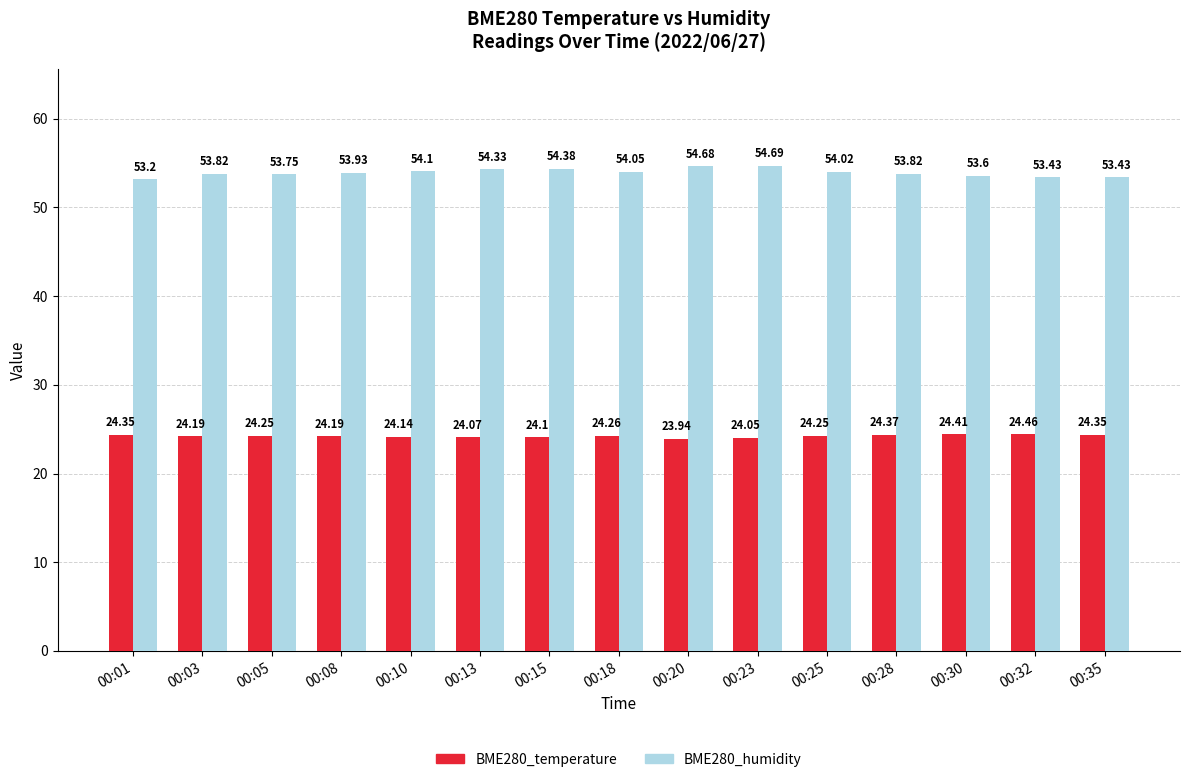

What is the sum of all BME280_humidity values?

809.2